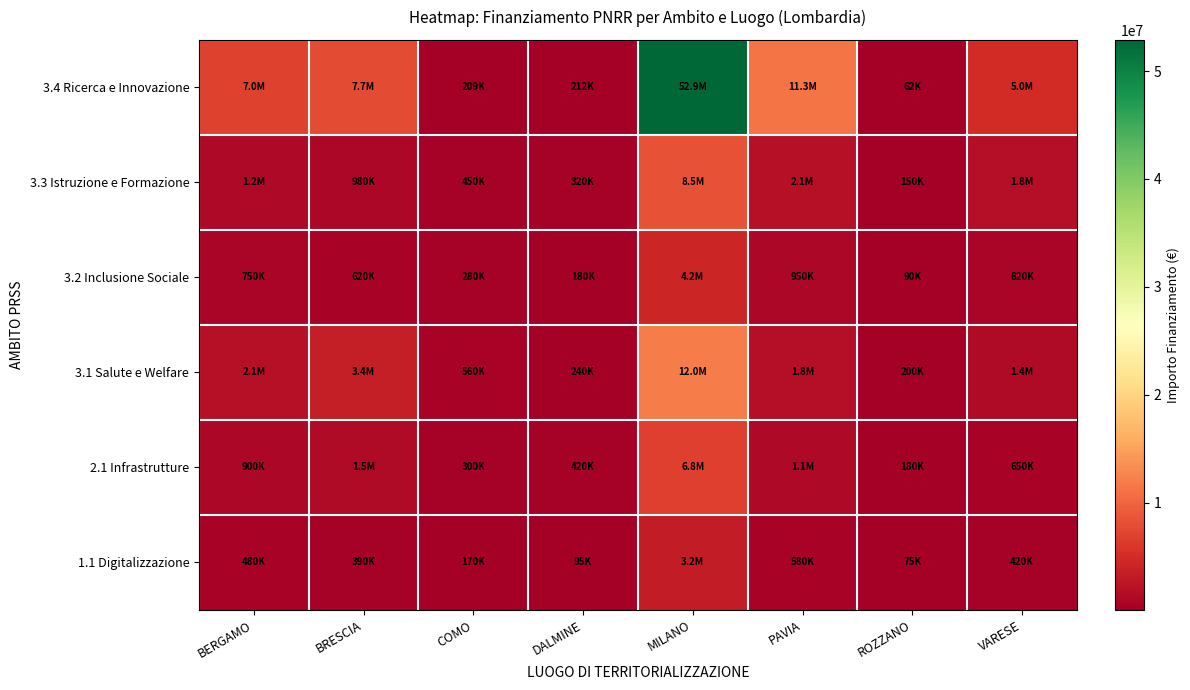

Which series has the largest total across all categories?

3.4 Ricerca e Innovazione